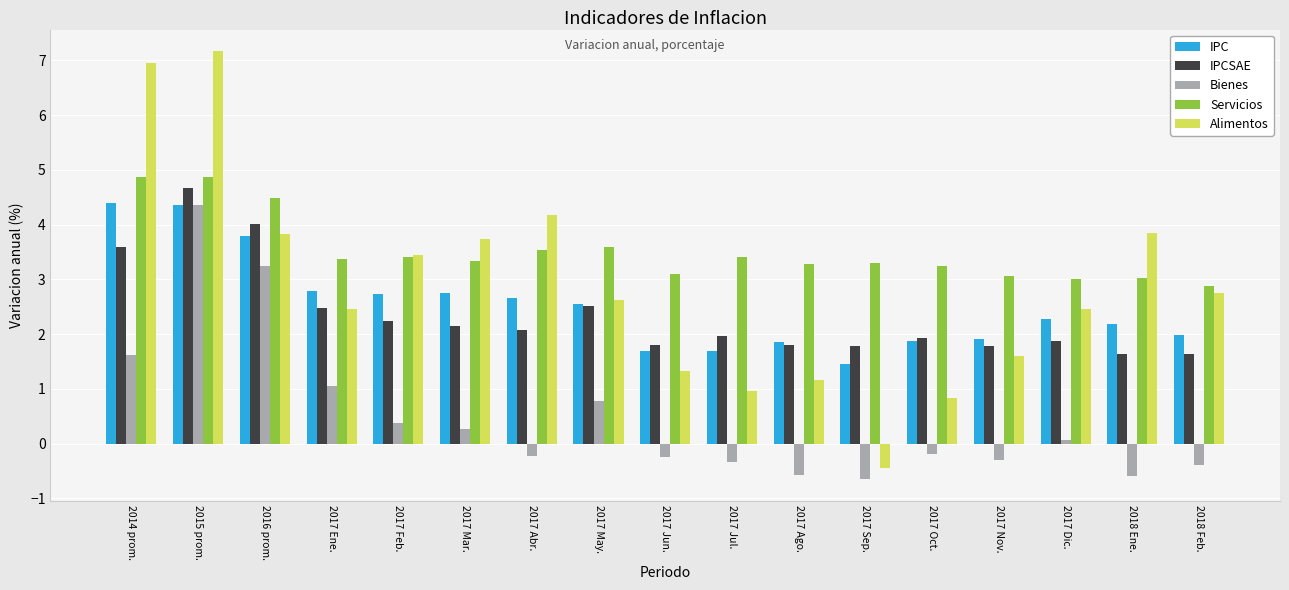

What is the approximate value of IPCSAE at 2016 prom.?

4.0